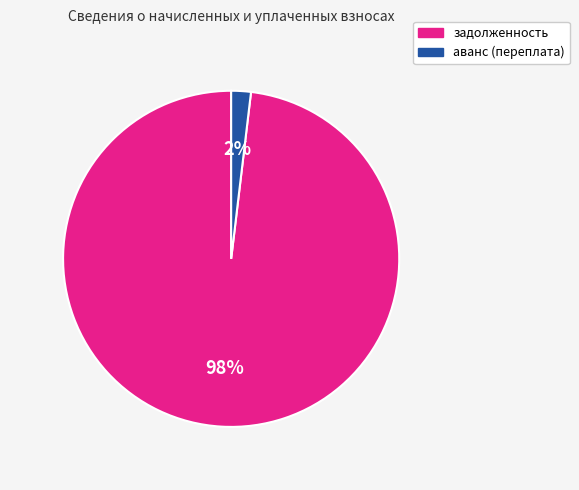

Is there any slice that represents more than half of the pie?

Yes